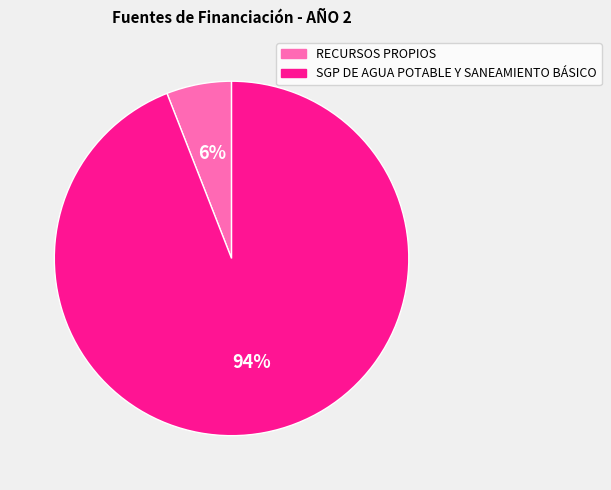

Between SGP DE AGUA POTABLE Y SANEAMIENTO BÁSICO and RECURSOS PROPIOS, which is larger?

SGP DE AGUA POTABLE Y SANEAMIENTO BÁSICO